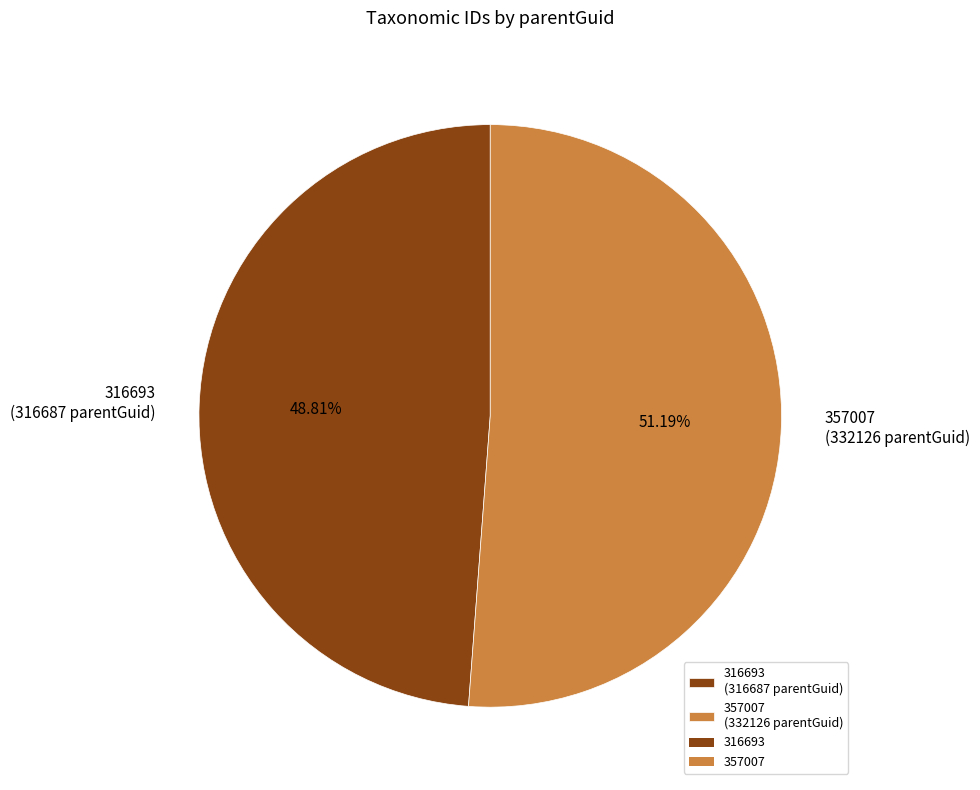

To the nearest percent, what is the difference between the 357007 and 316693 slice percentages?

2%